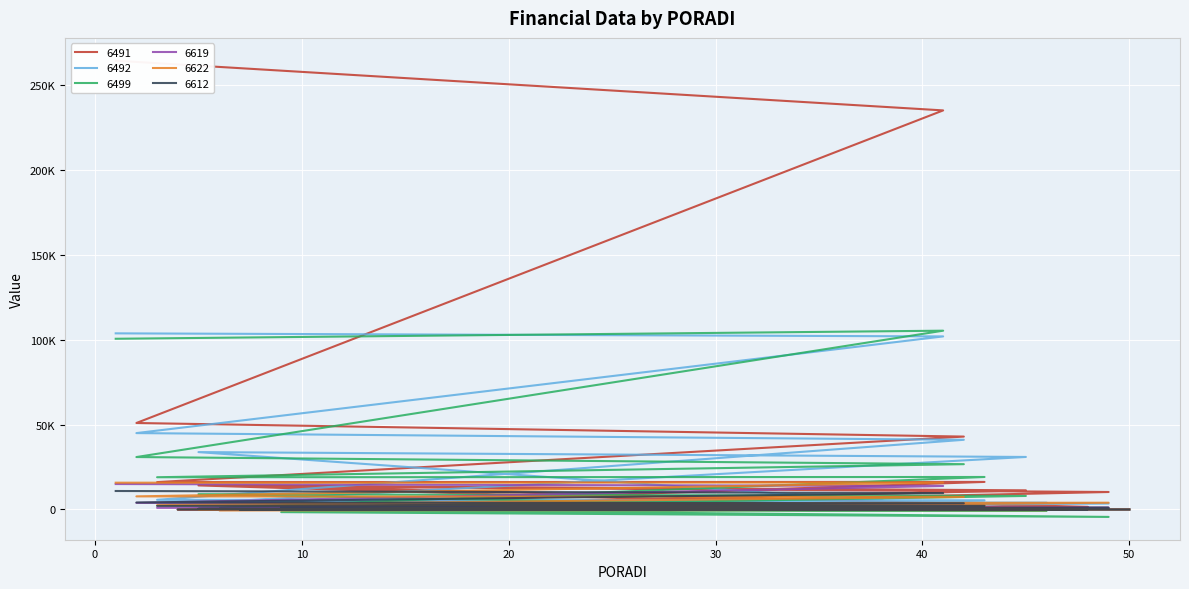

What is the total value across all series at 49?

15474.3